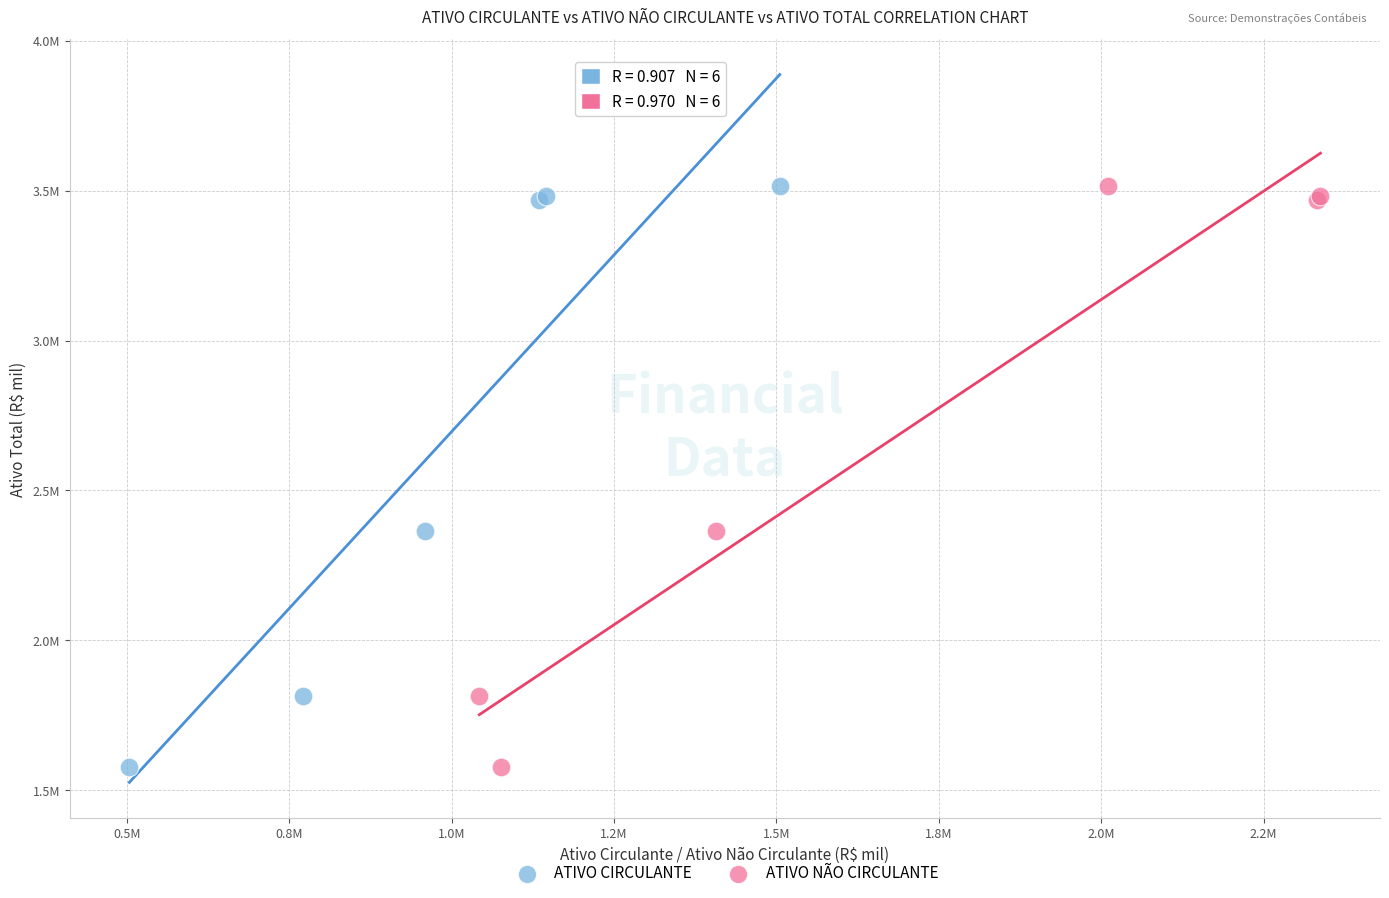

What are all the series names shown in the legend?

ATIVO CIRCULANTE, ATIVO NÃO CIRCULANTE